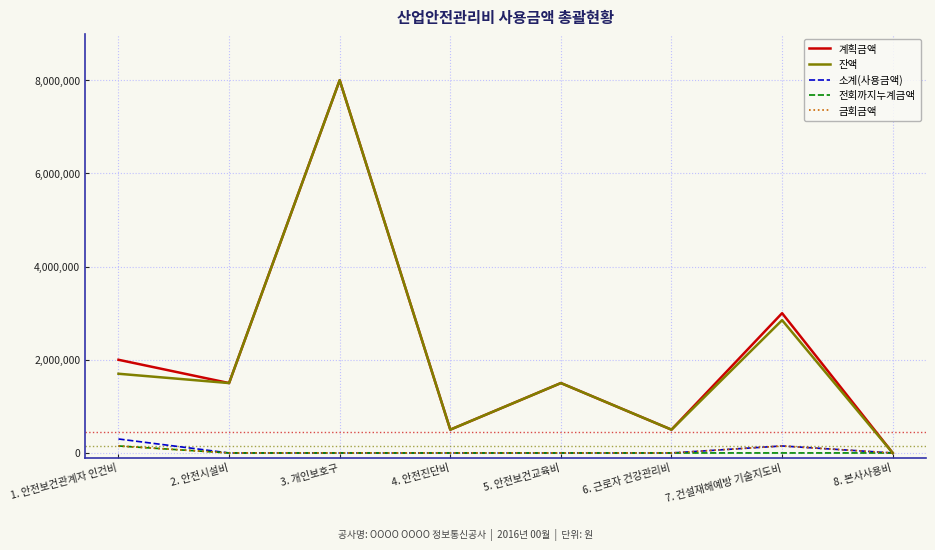

Is the value of 계획금액 at 7. 건설재해예방 기술지도비 greater than the value of 잔액 at 5. 안전보건교육비?

Yes